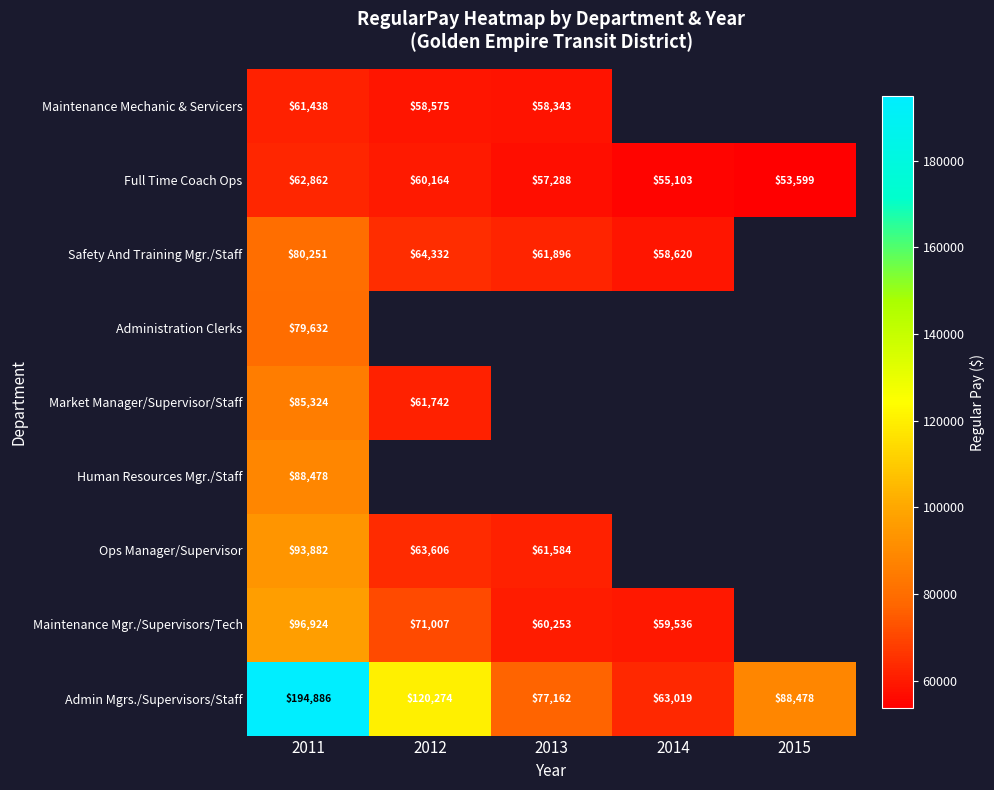

What is the minimum value for Full Time Coach Ops?

53599